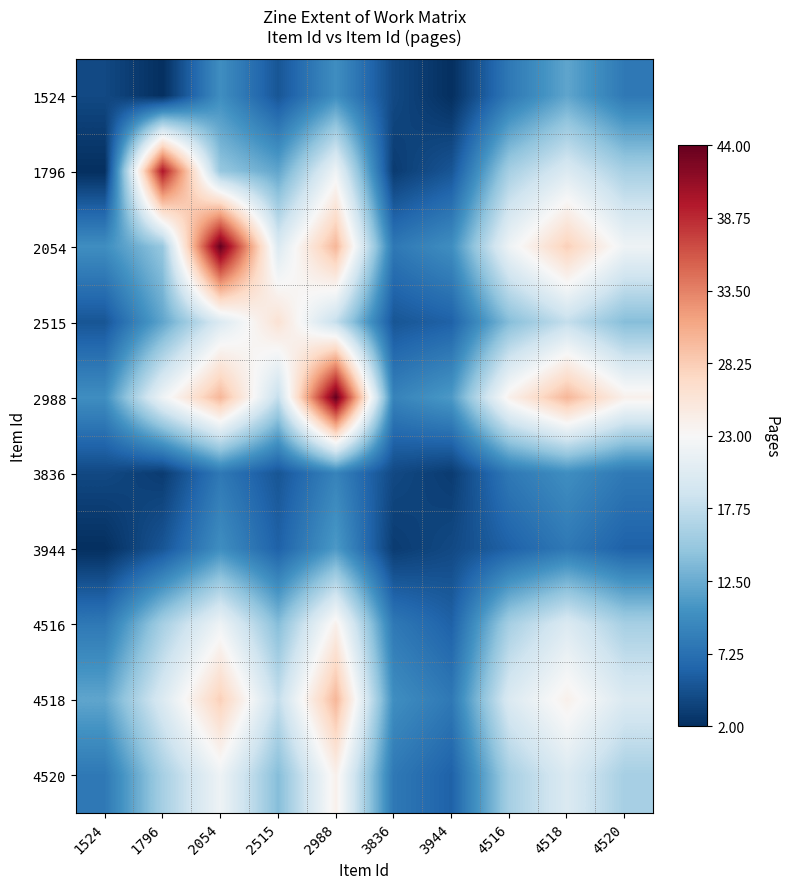

Count the number of data series in this chart.

10